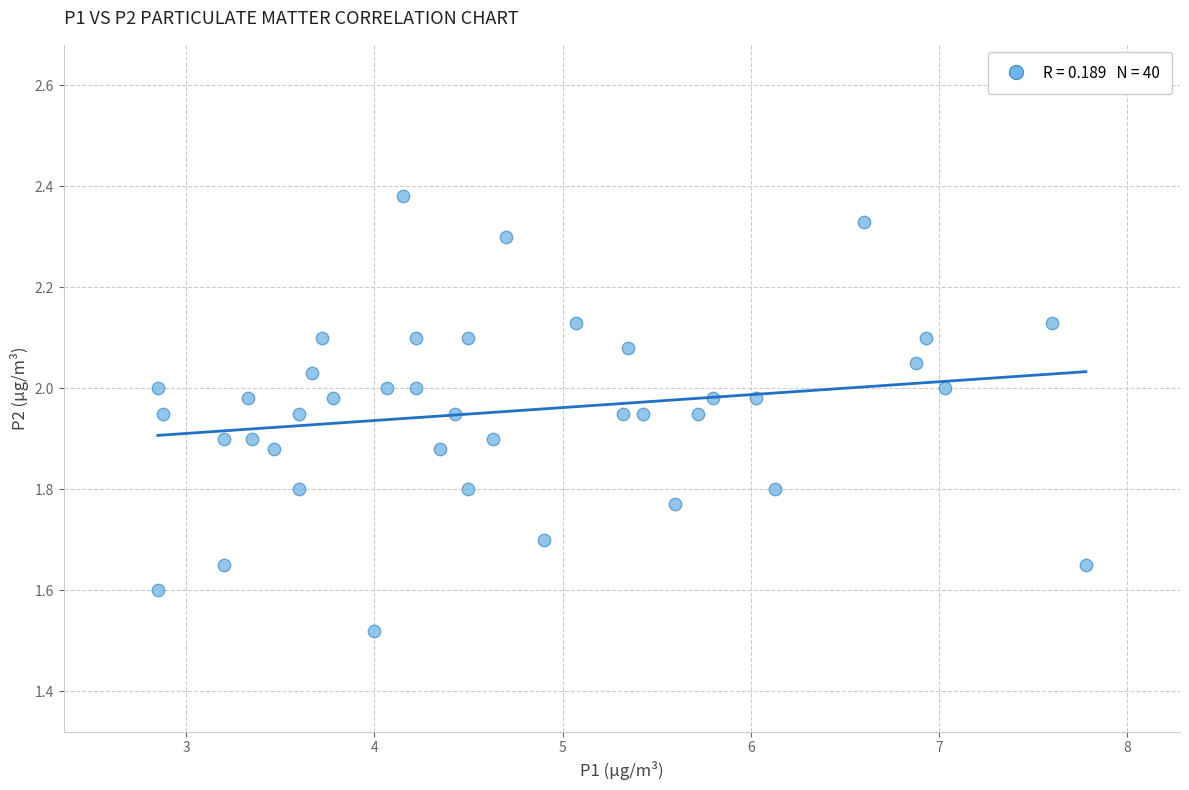

What is the range of Y values (max minus min)?

0.9